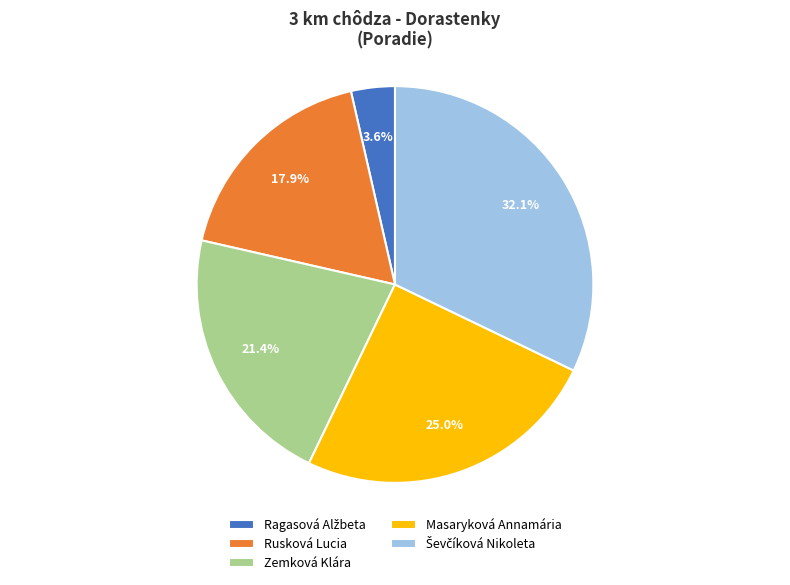

Combined, do Rusková Lucia and Zemková Klára account for over 50%?

No